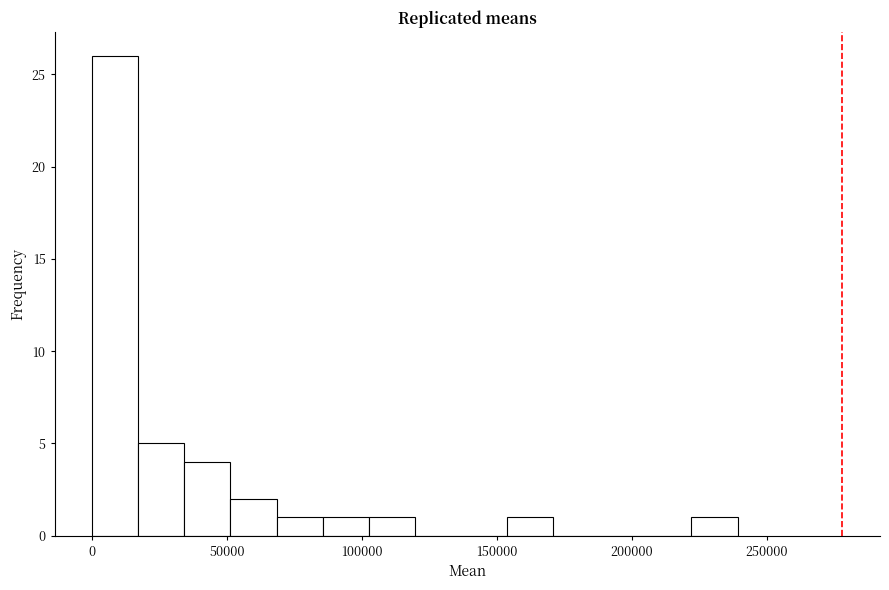

Read against the x-axis, roughly where is the centre of the tallest bar?

10000